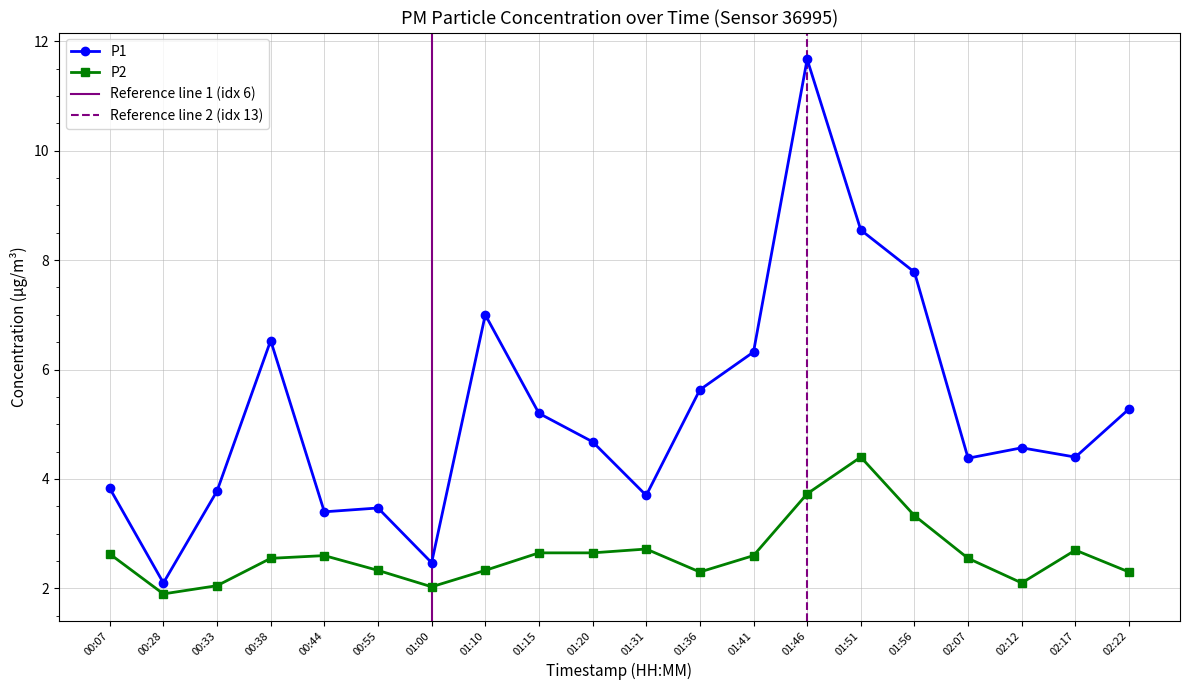

Which series has the largest range (max minus min)?

P1